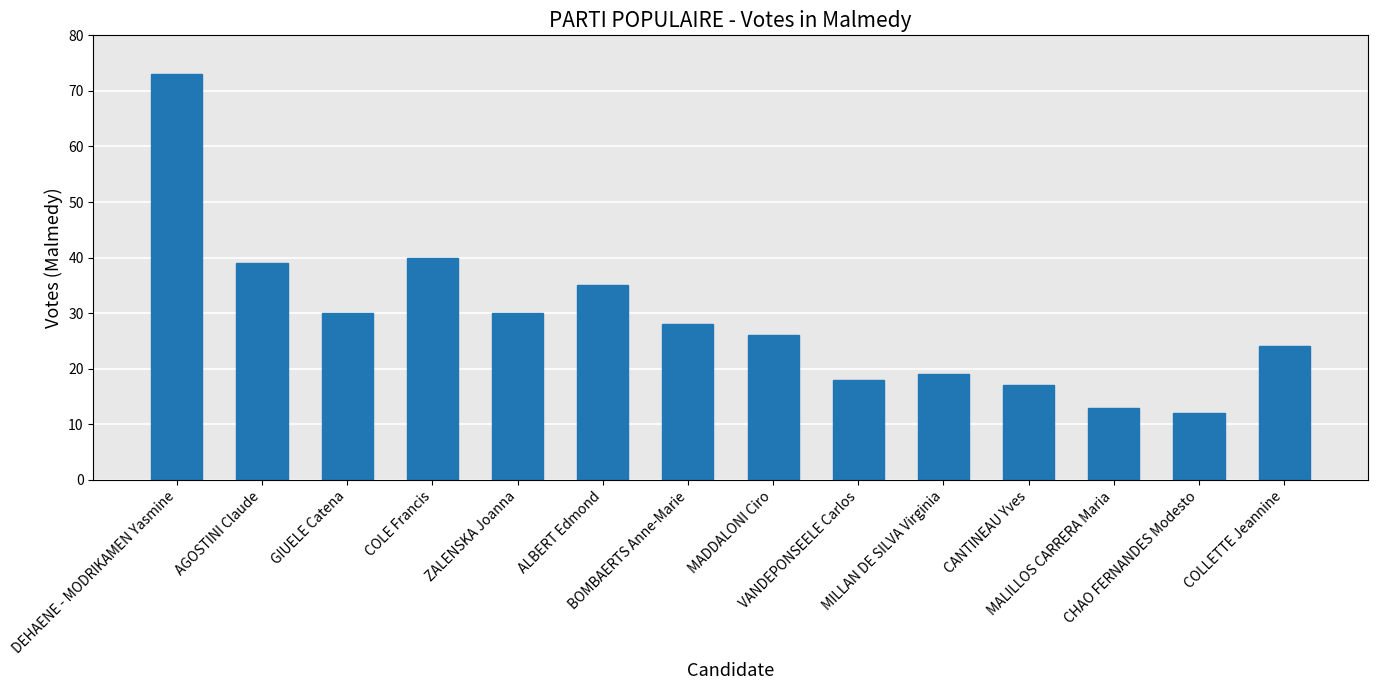

The value at DEHAENE - MODRIKAMEN Yasmine is 73. True or false?

True